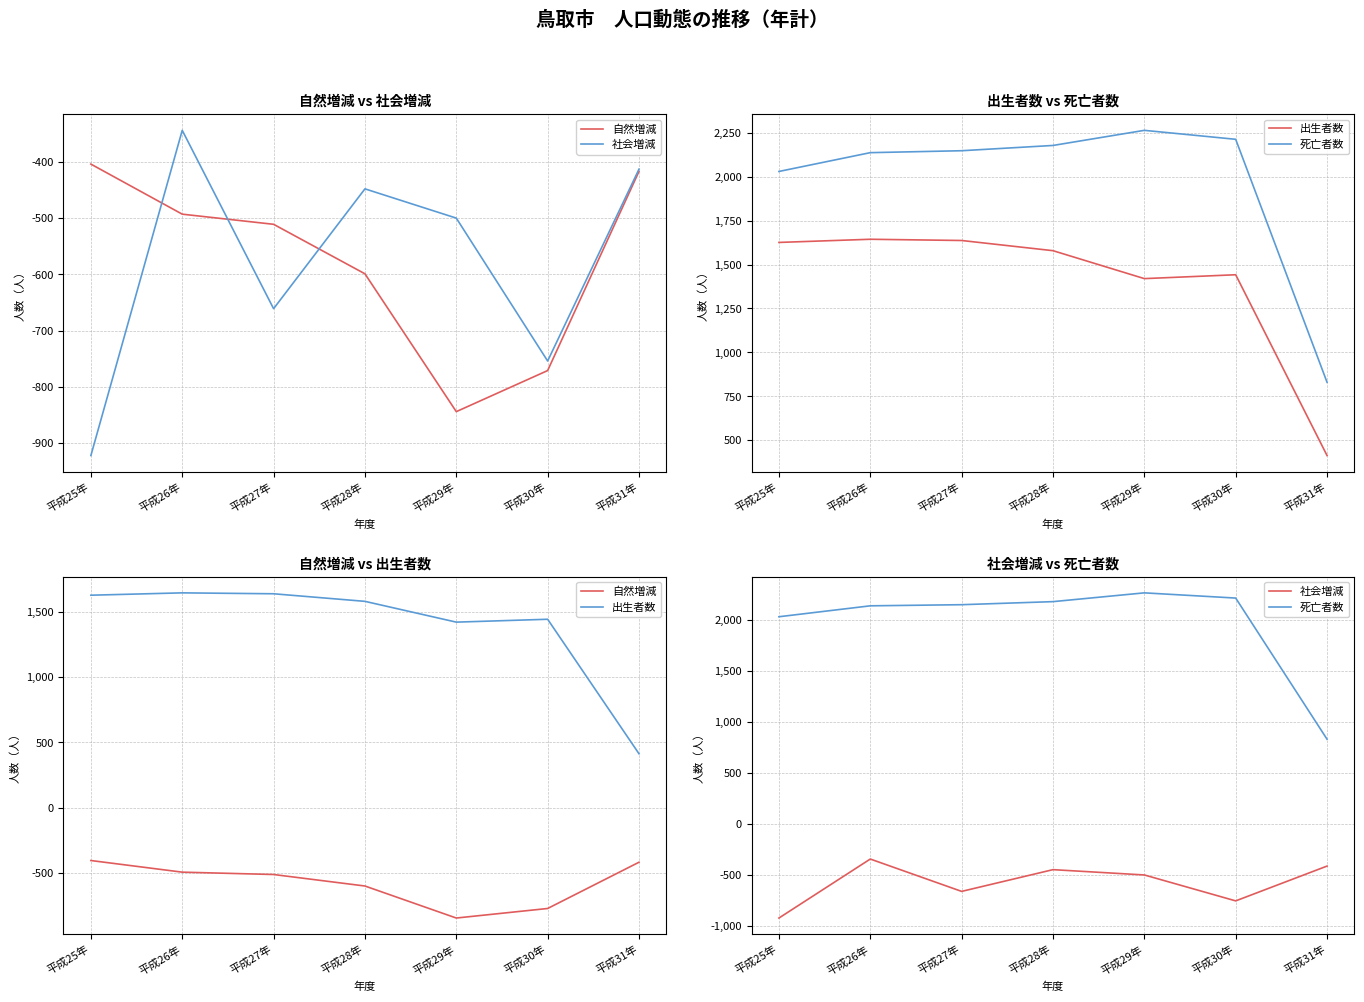

Where does the 社会増減 series first go above -500?

平成26年